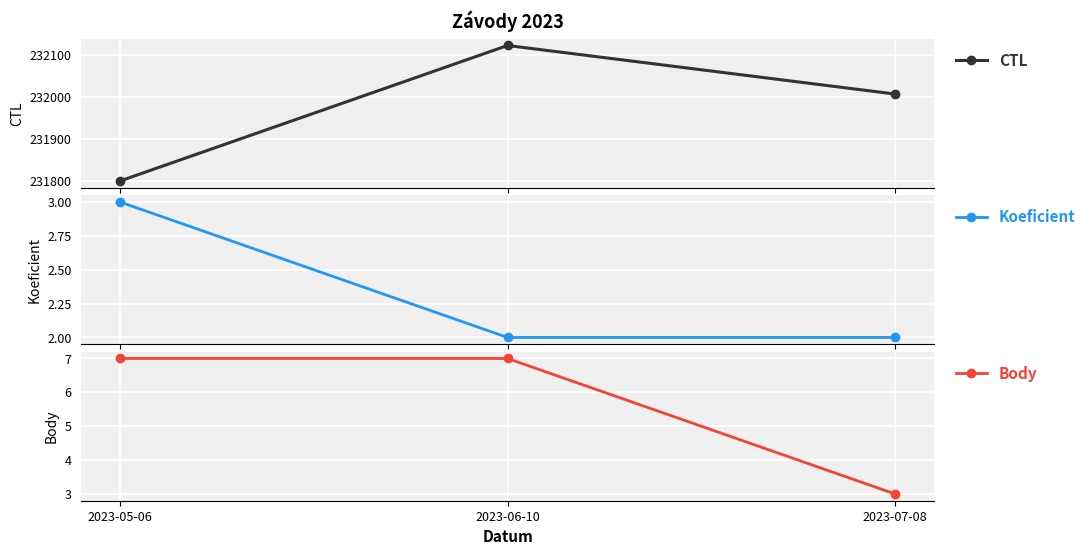

How many CTL values are between 231801 and 232122?

3